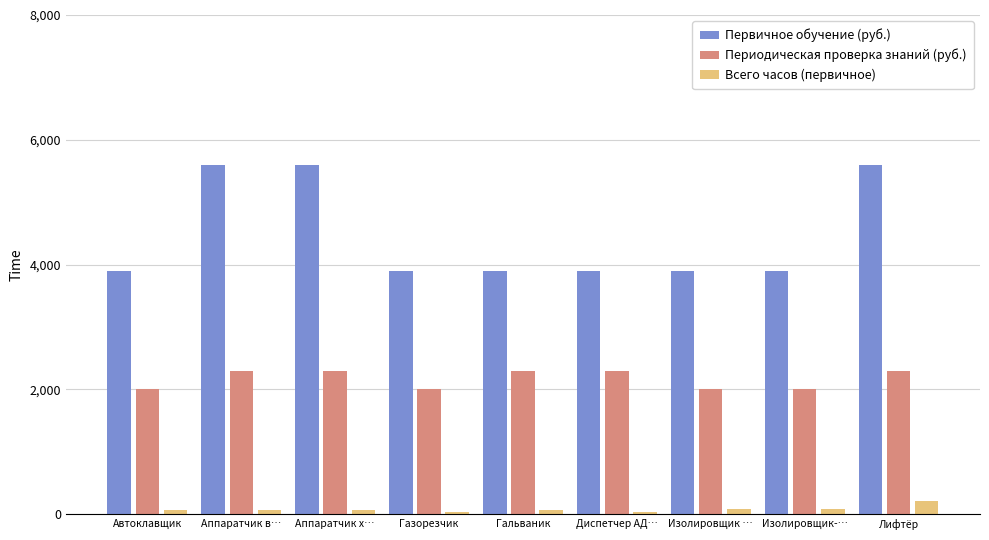

Is it true that Периодическая проверка знаний (руб.) equals 2000 at Автоклавщик?

True